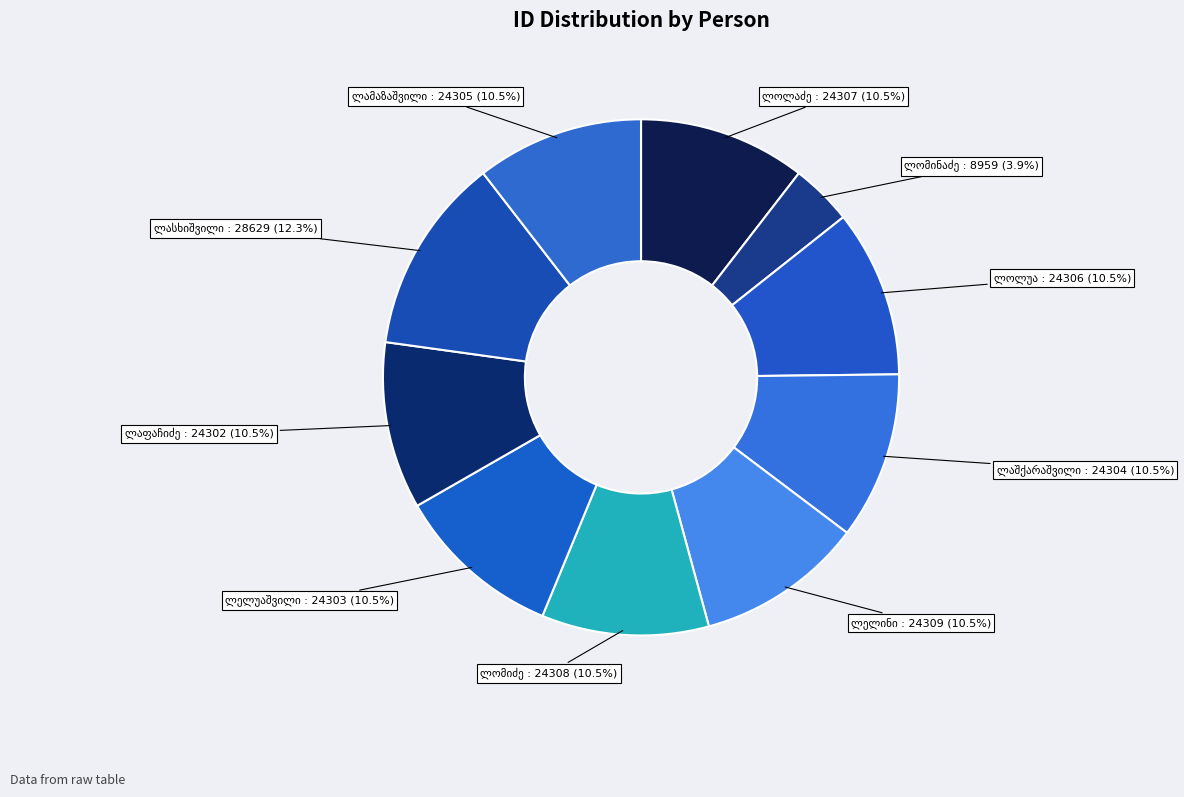

What is the smallest slice in the pie chart?

სერგო იულონის ძე ლომინაძე